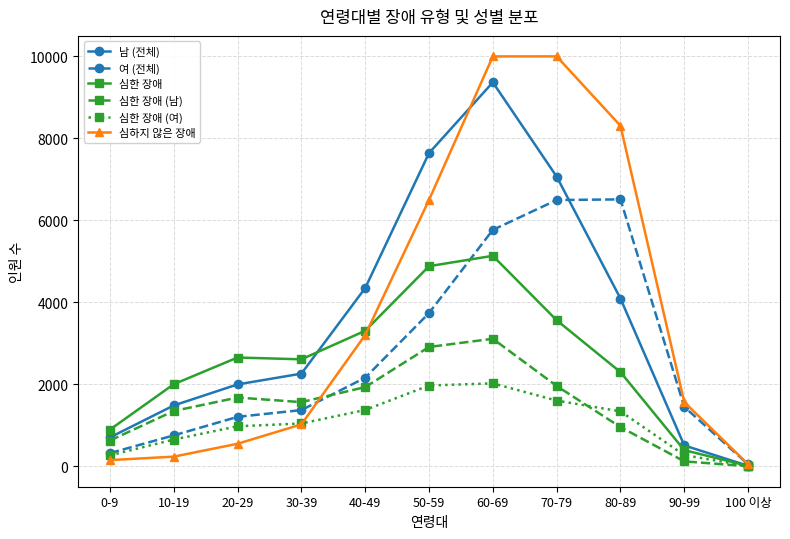

At which category does the chart reach its minimum across all series?

100 이상